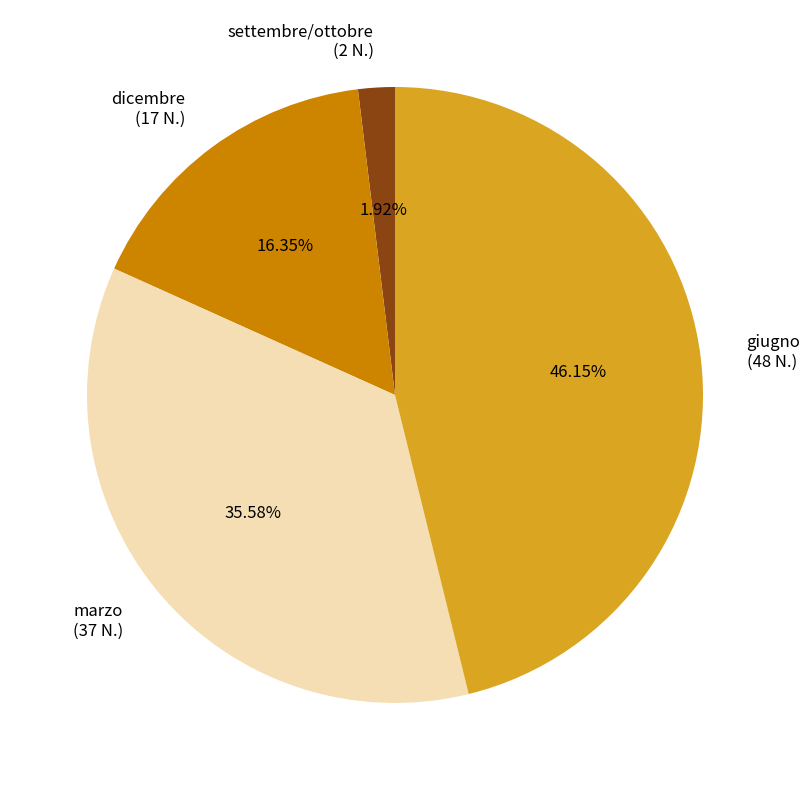

Do giugno and marzo together represent more than half of the pie?

Yes